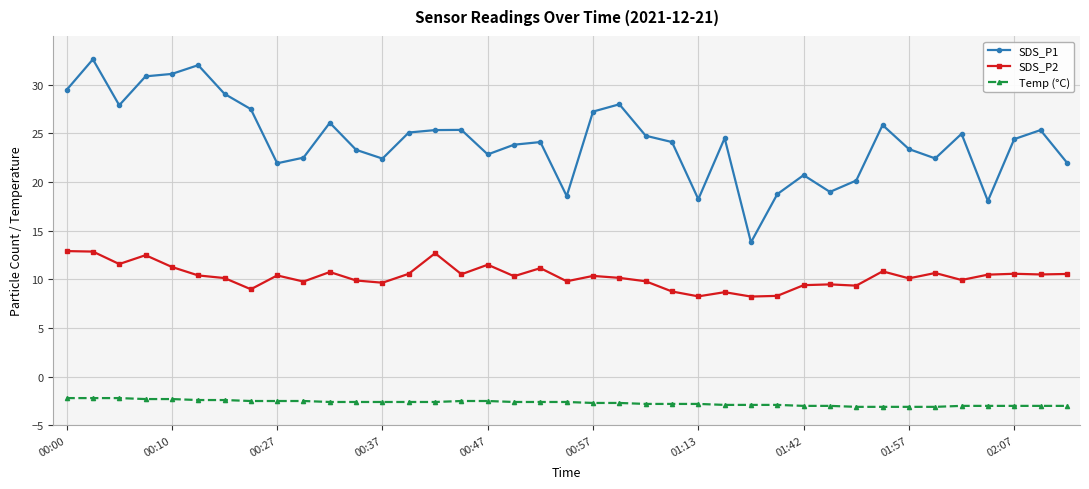

What is the lowest value of the Temp (°C) series?

-3.1